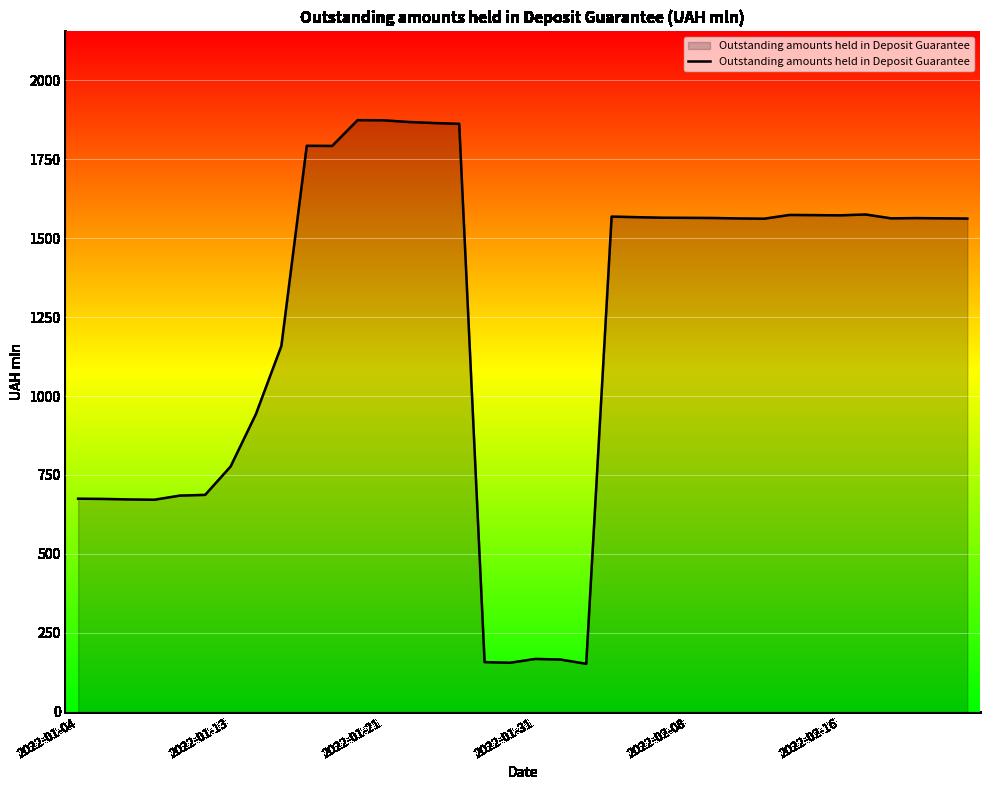

How many lines are shown in the chart?

1